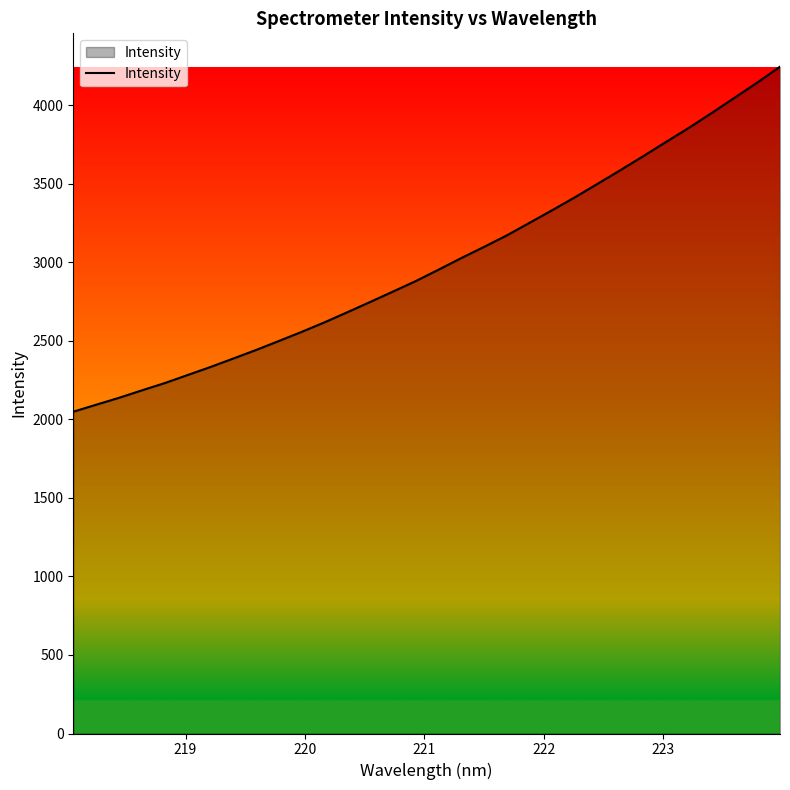

What is the difference between the maximum and minimum values?

2196.7